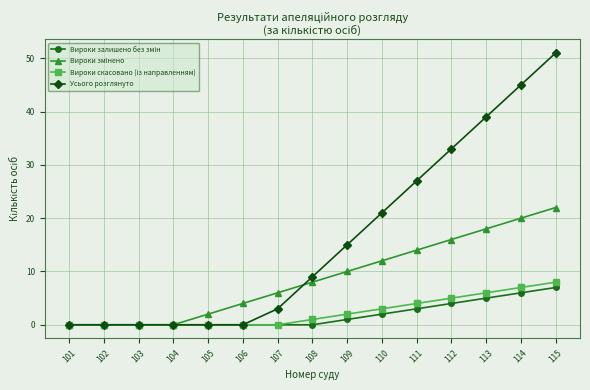

At how many categories does at least one series exceed 13?

7